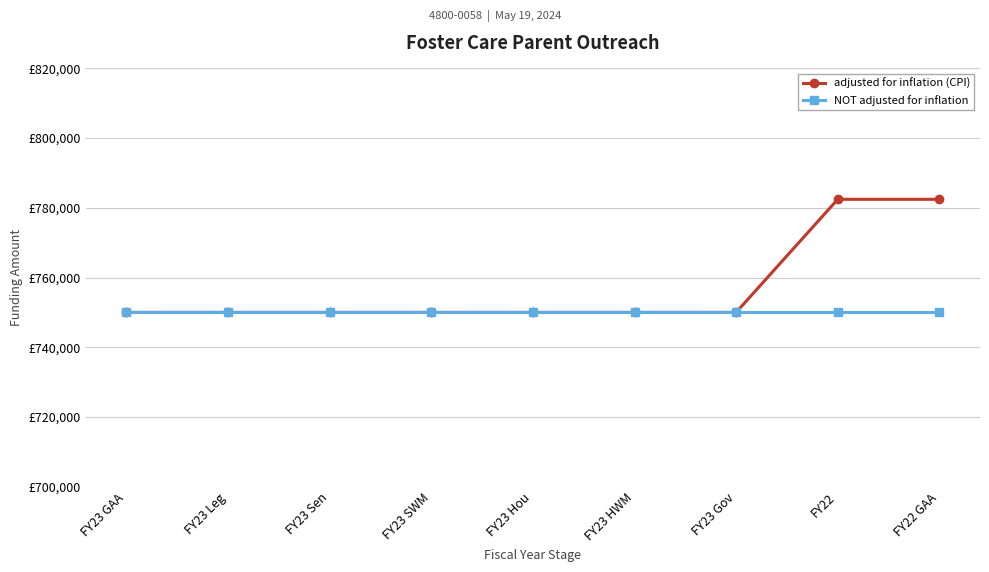

What are all the series names shown in the legend?

adjusted for inflation (CPI), NOT adjusted for inflation